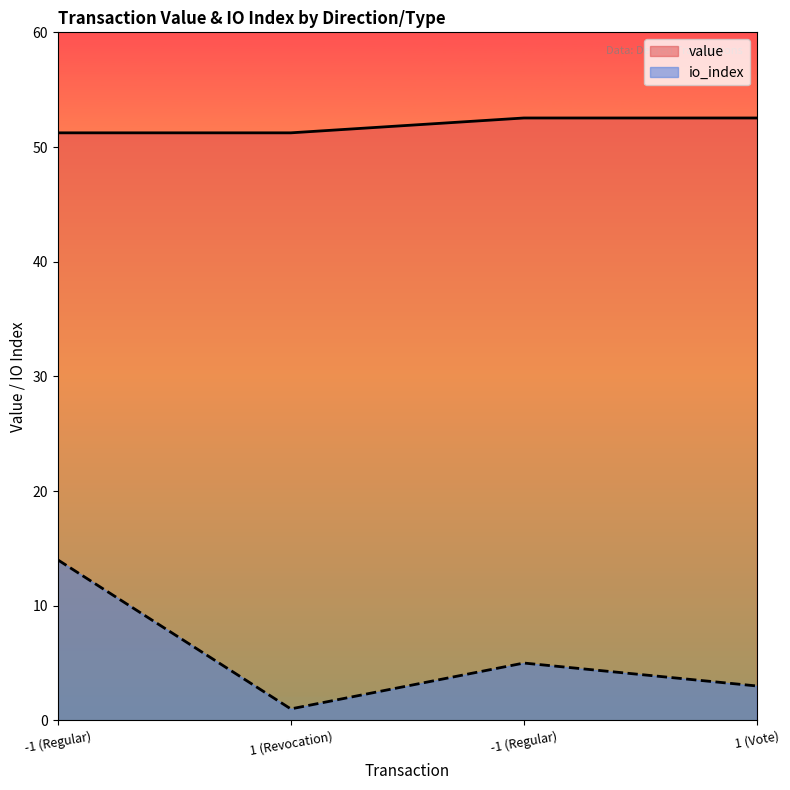

Does the chart display data point markers on the line(s)?

No